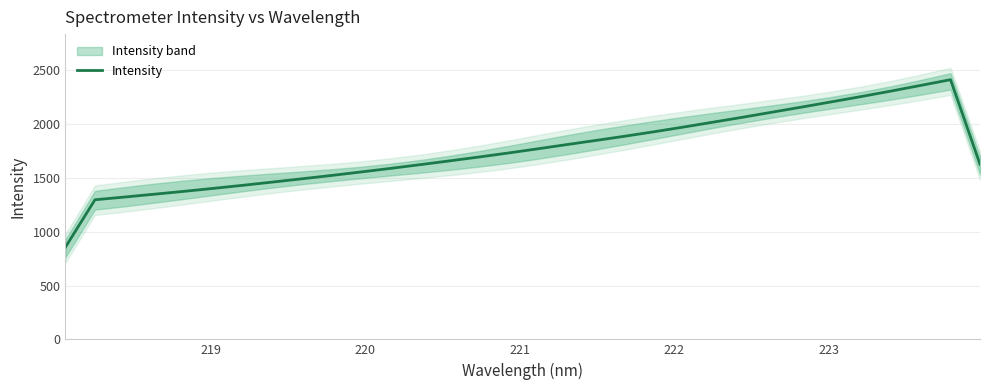

True or false: the data has more than 2 interior local peaks.

False